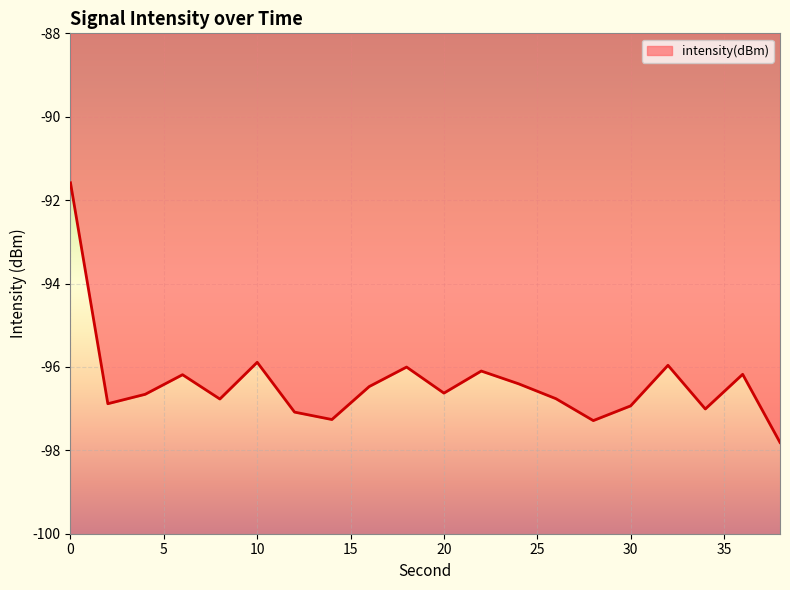

What is the difference between the maximum and minimum values?

6.2